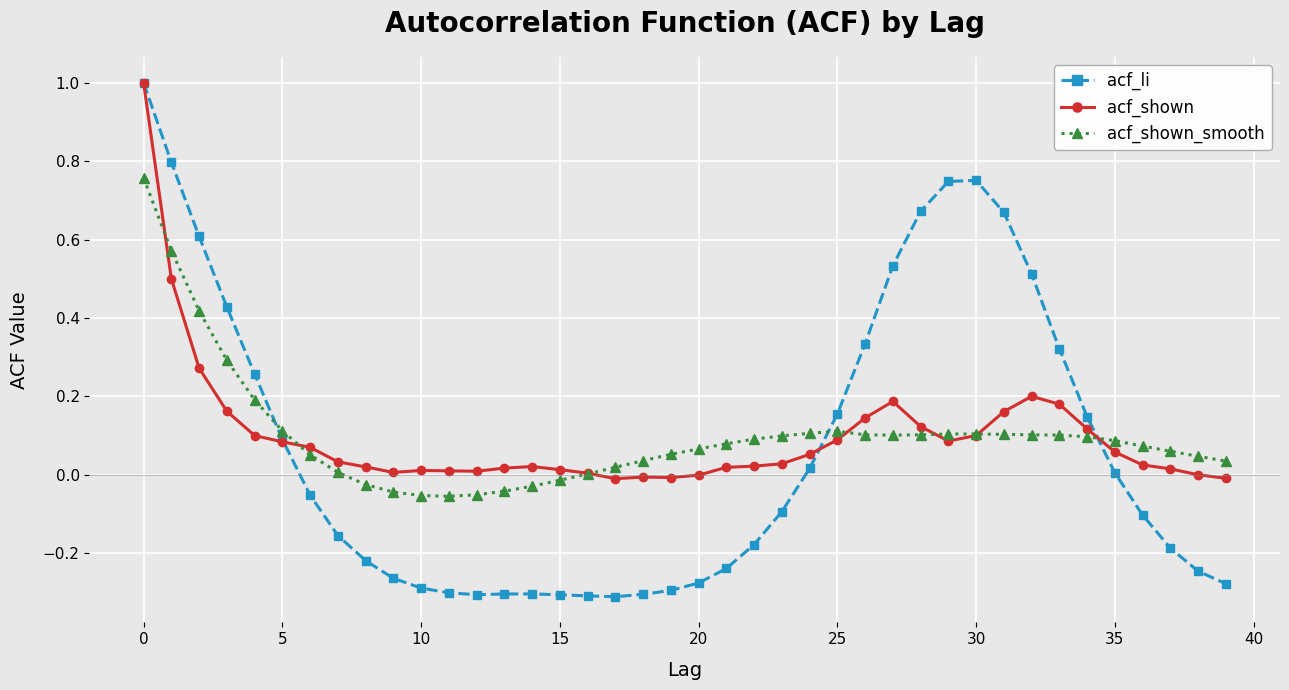

What is the maximum value shown in the chart?

1.0